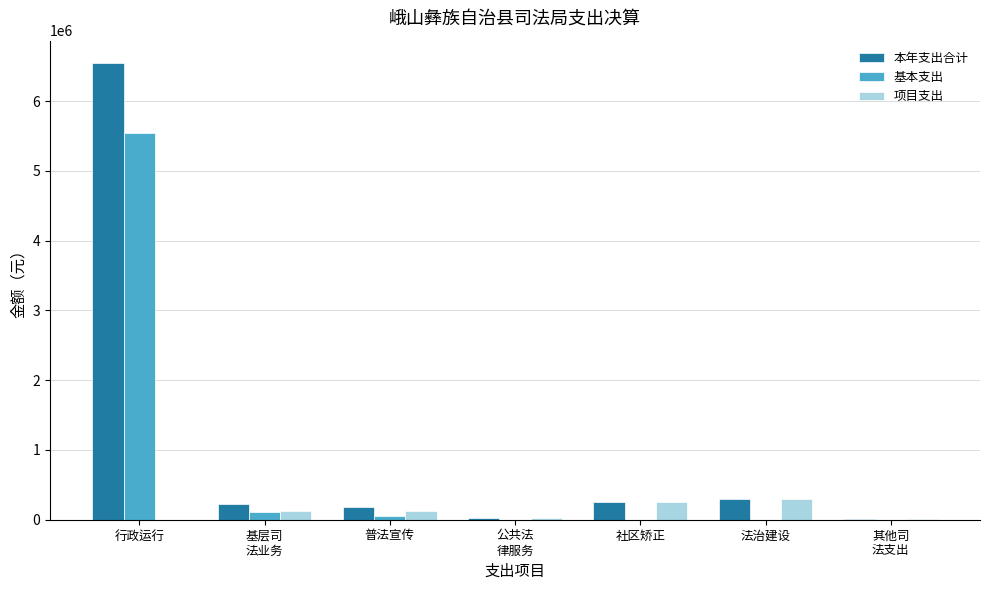

The 本年支出合计 series shows 250000.0 at 社区矫正. True or false?

True